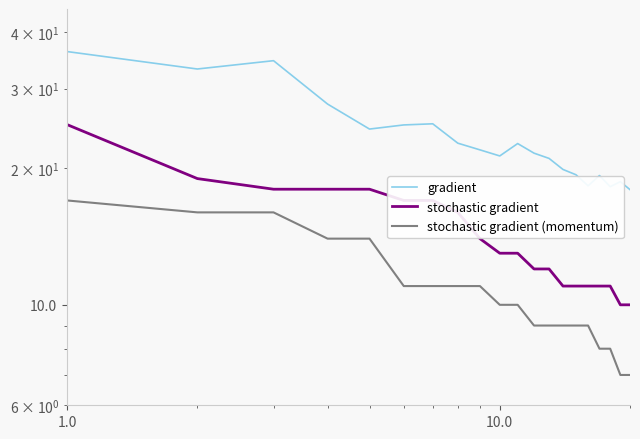

Does the chart have visible grid lines?

No